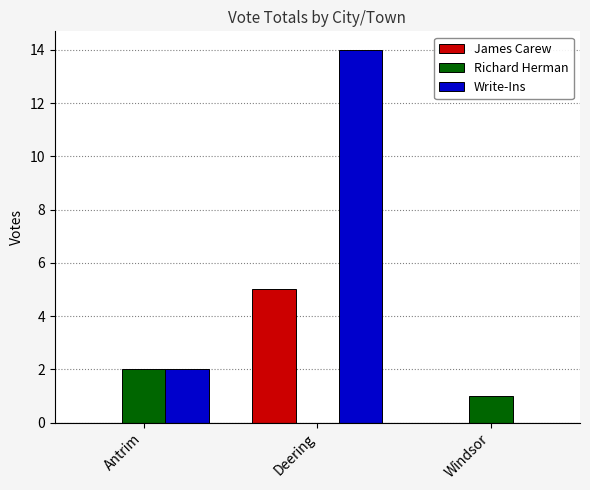

What is the difference between the Write-Ins values at Deering and Antrim?

12